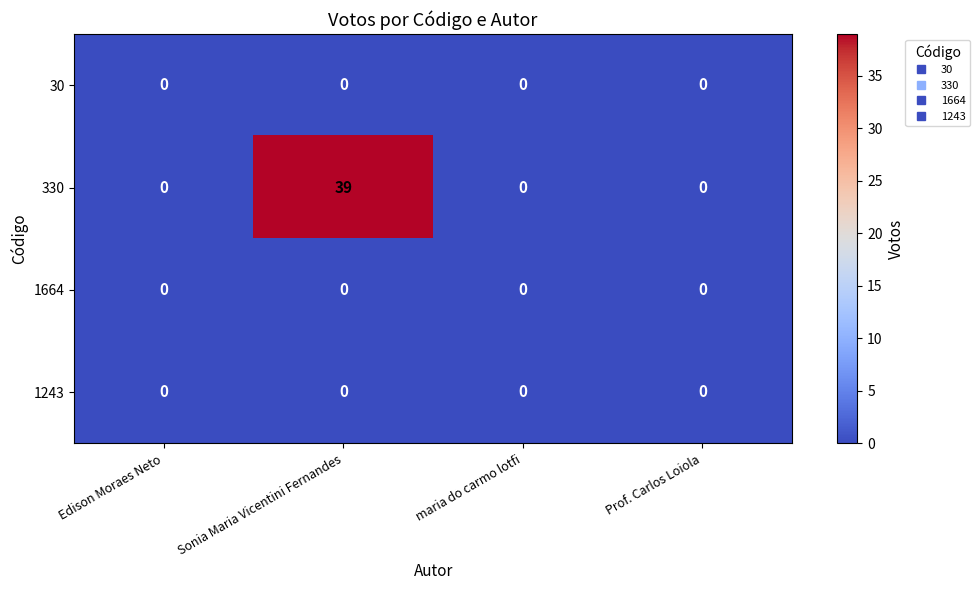

Which series has the largest range (max minus min)?

330